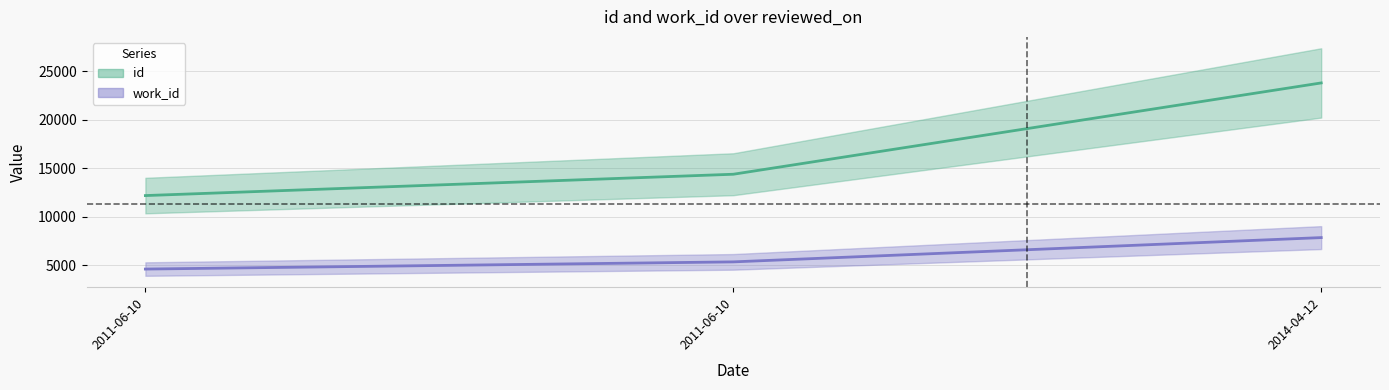

The work_id series shows 4626 at 2011-06-10. True or false?

True